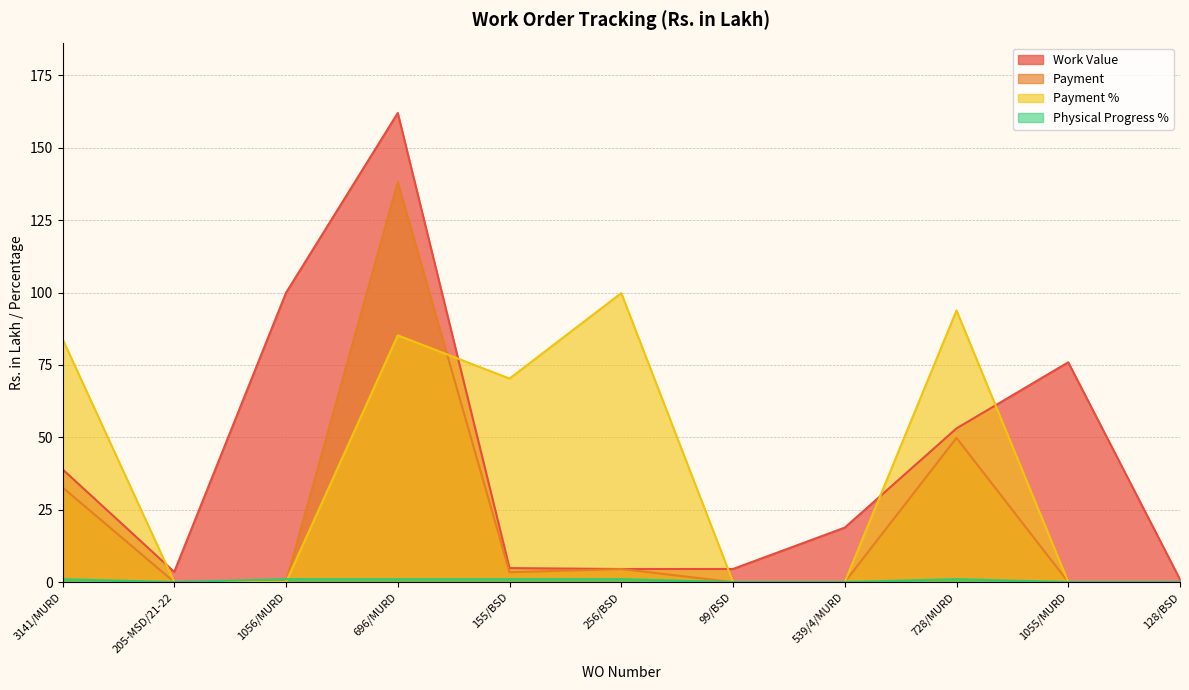

Rank the series at 155/BSD from lowest to highest value.

Physical Progress %, Payment, Work Value, Payment %